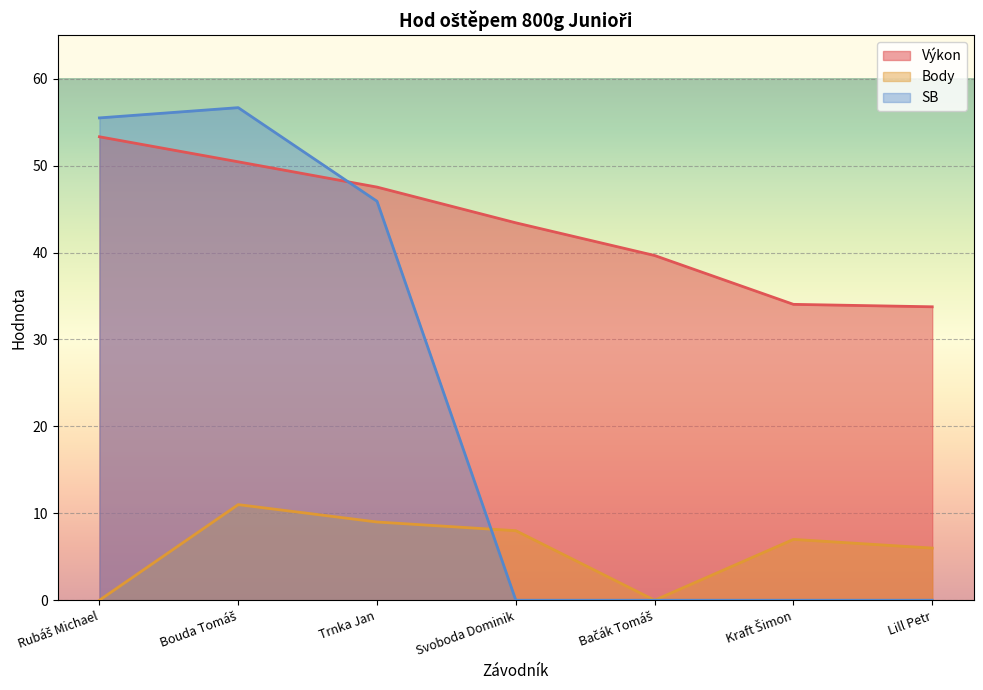

The value of SB at Bouda Tomáš is 34.5. True or false?

False